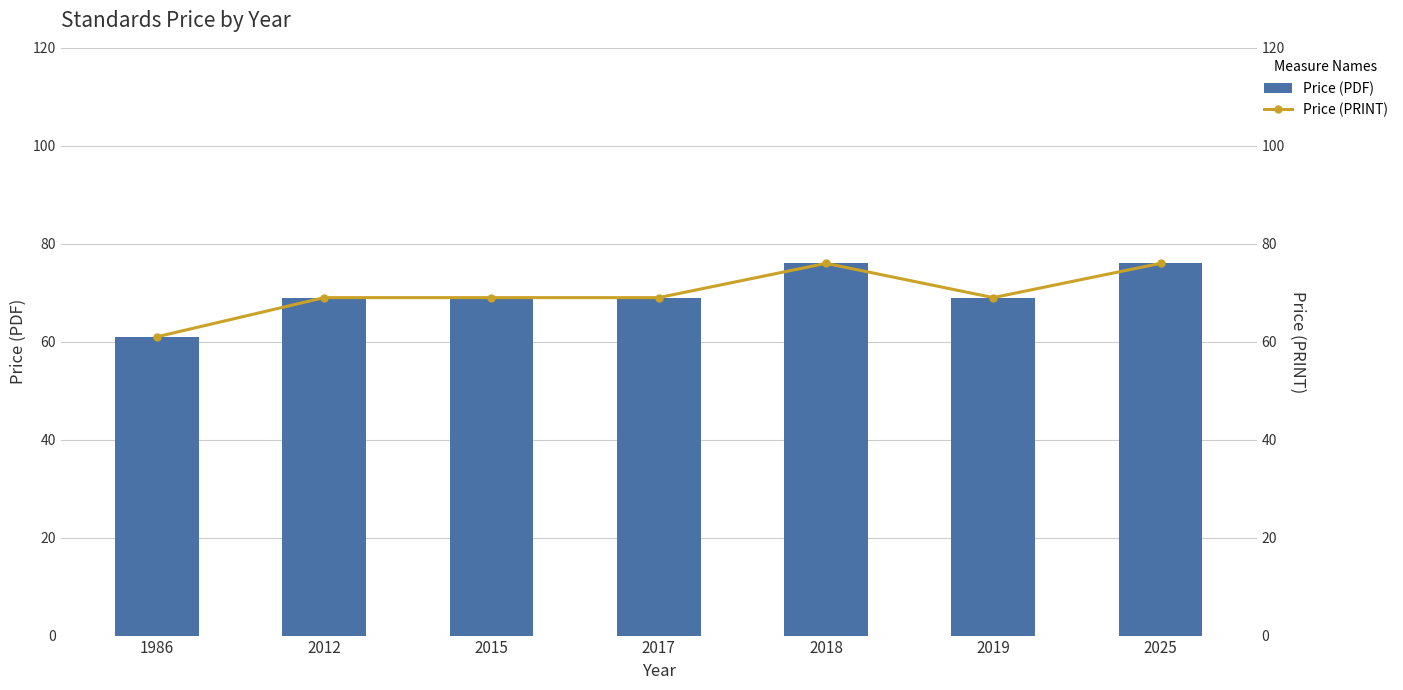

What is the sum of all Price (PRINT) values?

489